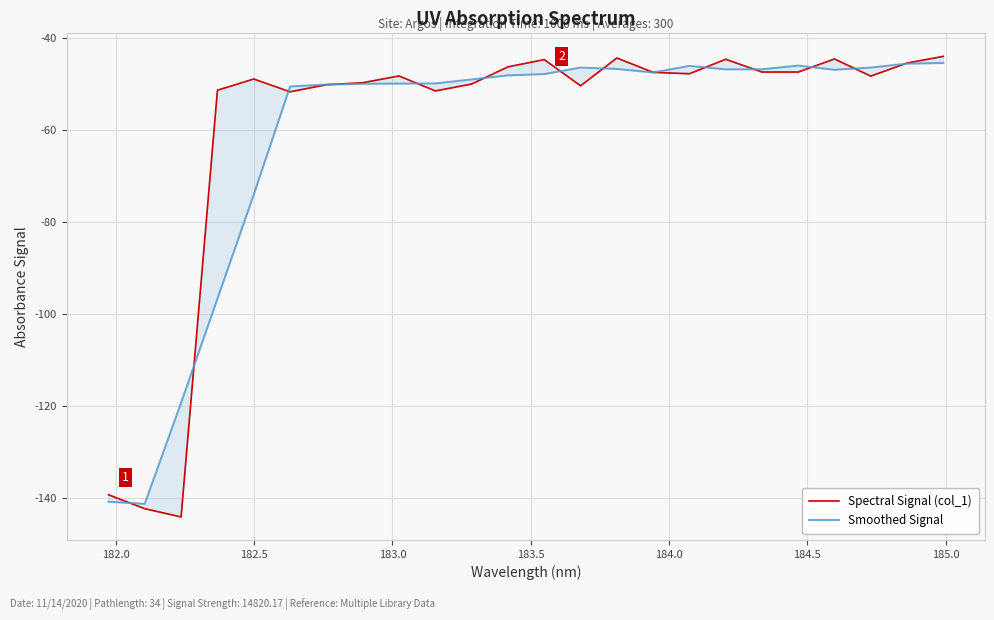

List the series in order of their overall mean, highest first.

Spectral Signal (col_1), Smoothed Signal